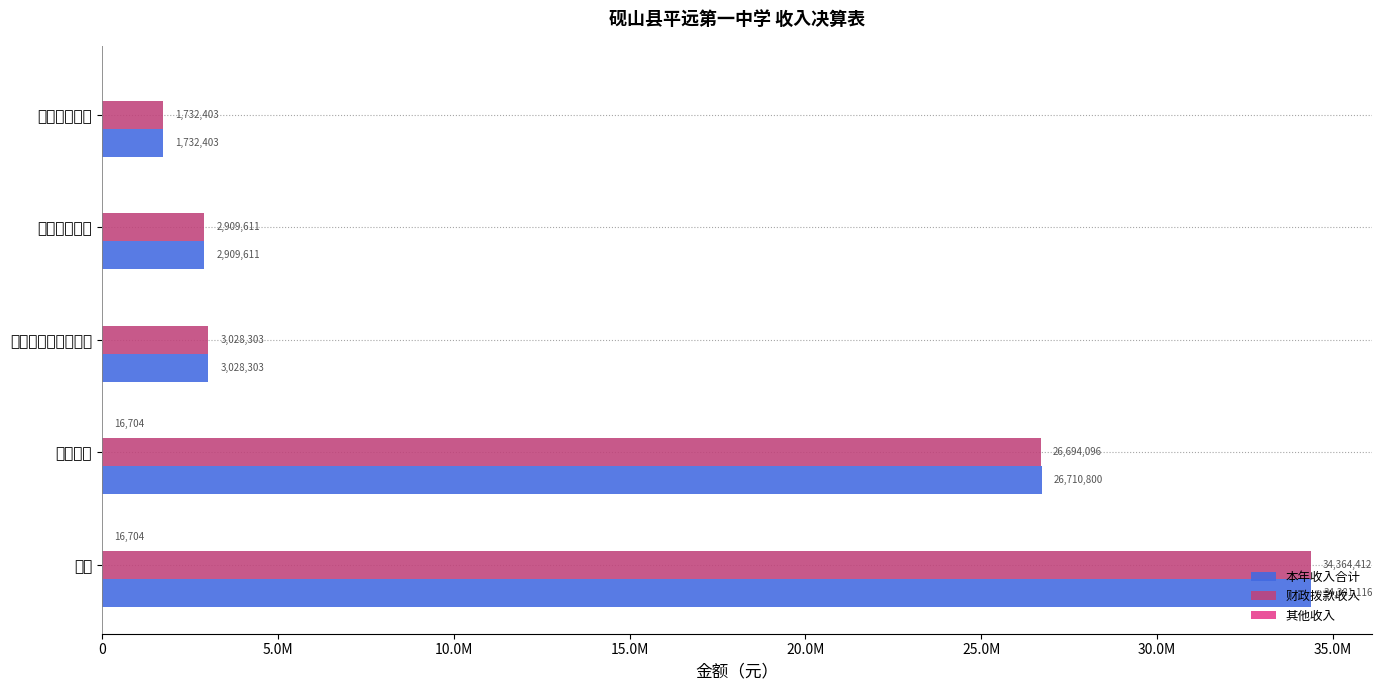

How many data points does each series have?

5